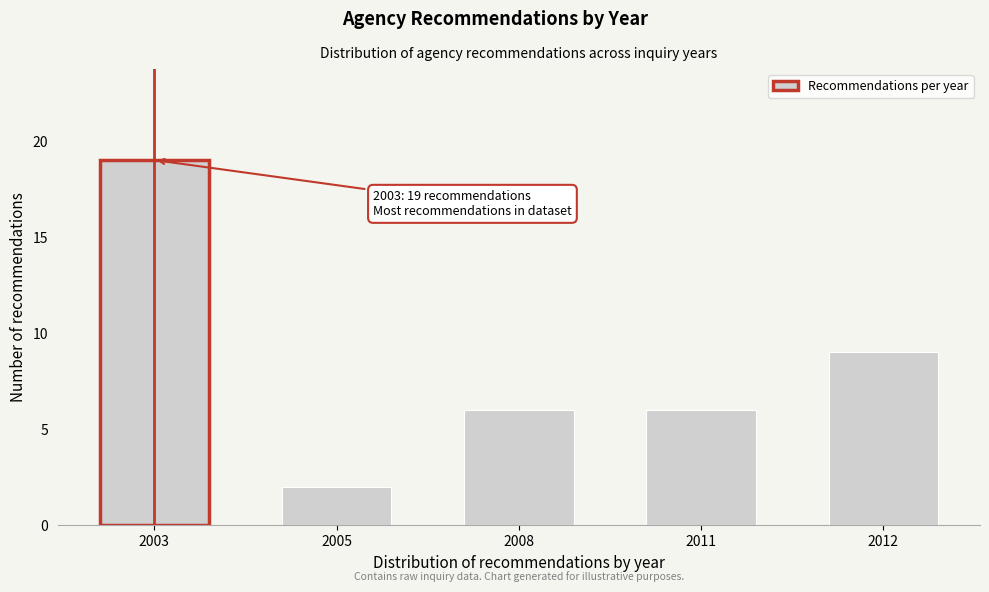

Reading left to right, what are all the values shown in this chart?

2003=19	2005=2	2008=6	2011=6	2012=9